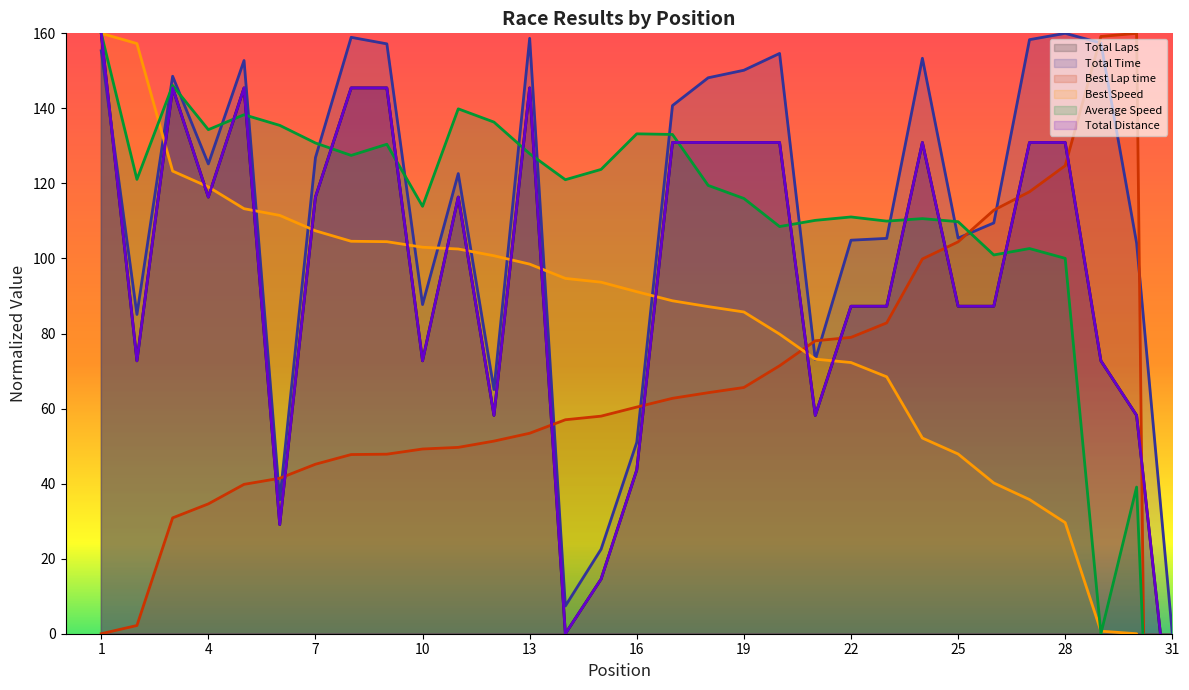

Read the Best Speed value at 11.

102.5